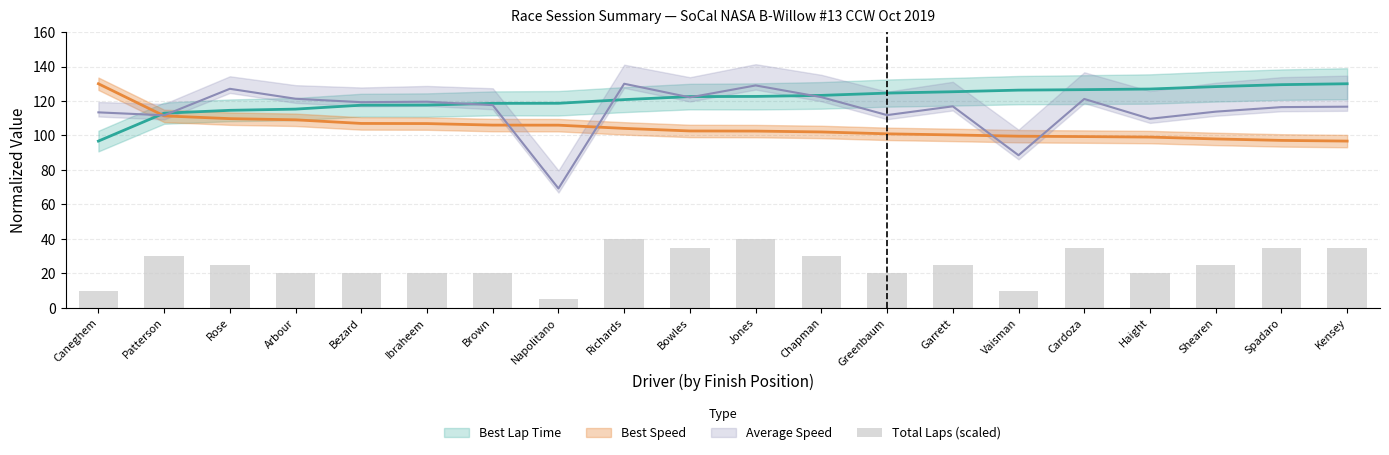

The value at Cardoza is 35. True or false?

True